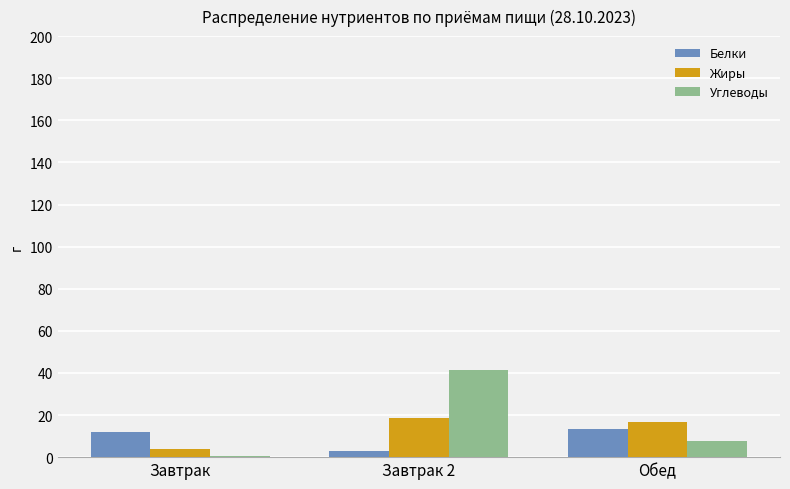

Between Завтрак and Завтрак 2, which series saw the biggest shift?

Углеводы